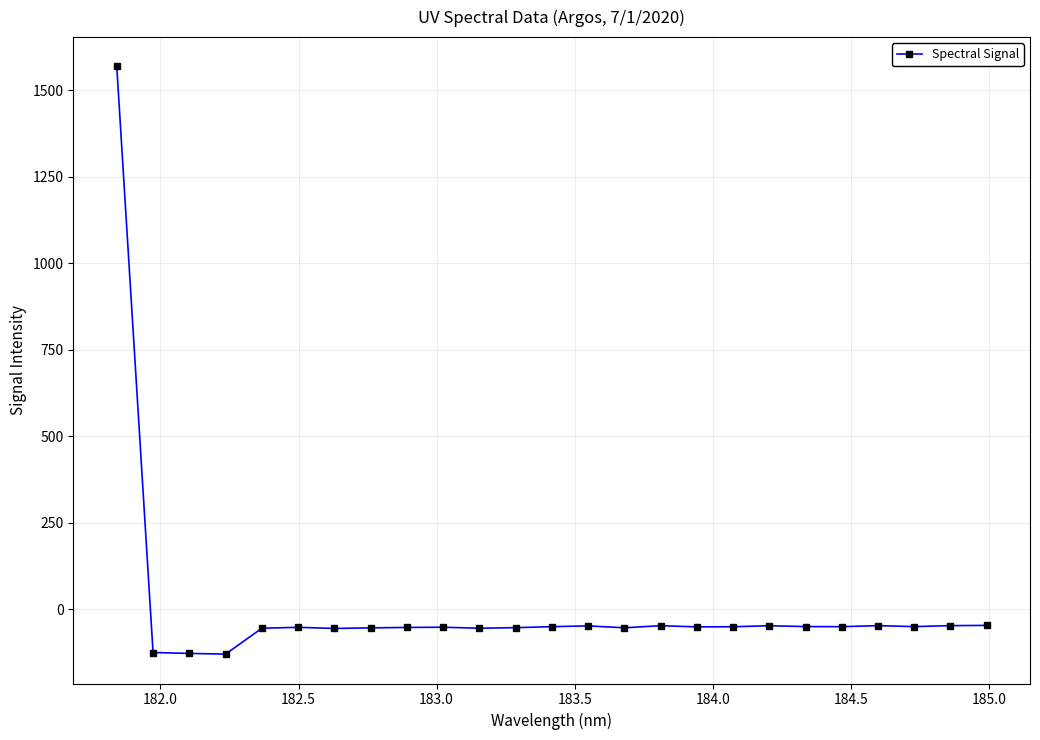

What is the average value?

5.0